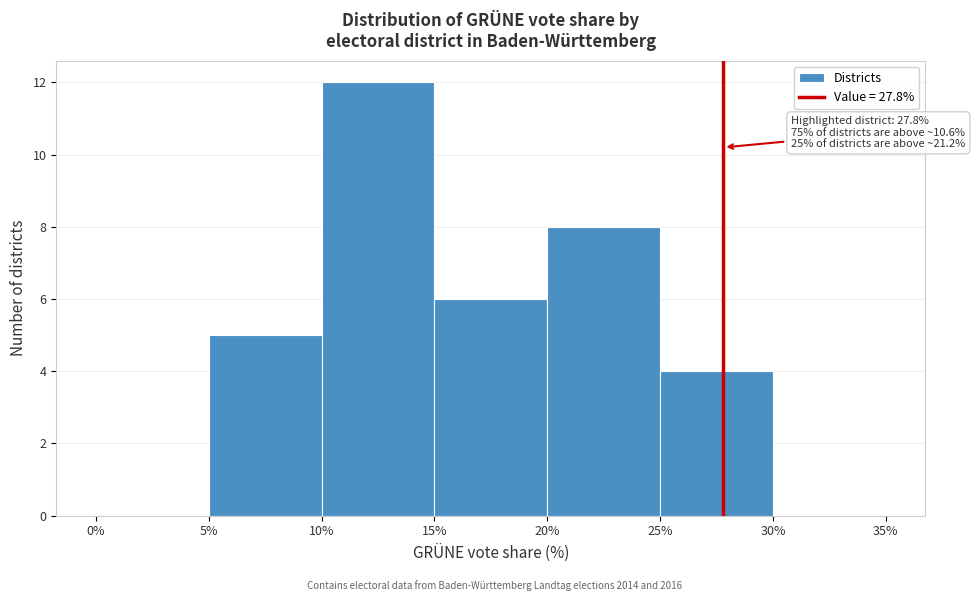

Which range on the x-axis has the tallest bar?

10% to 15%